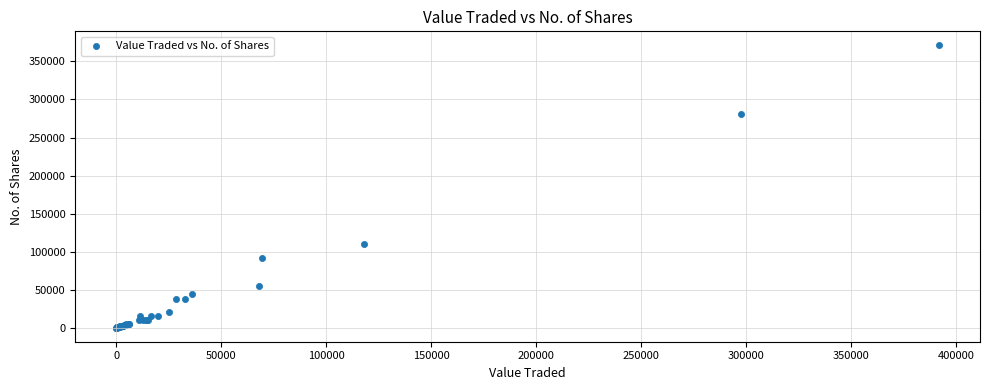

What Y value in the scatter plot is closest to 185540?

110500